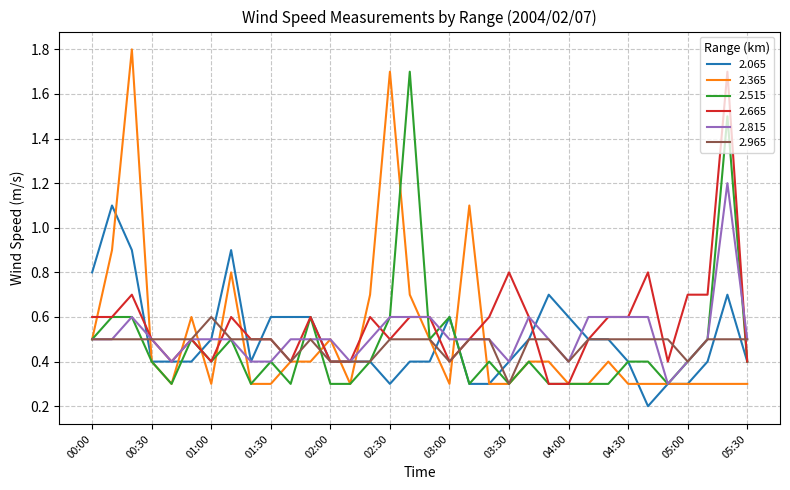

Which series has the widest spread of values?

2.365